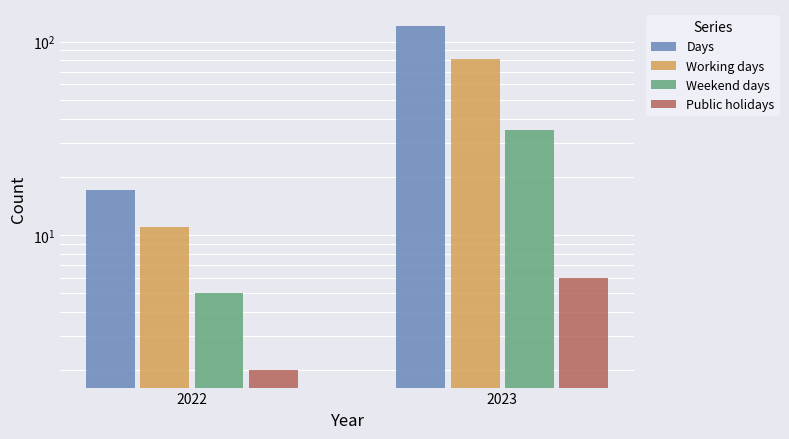

At which label is Working days closest to 46?

2022